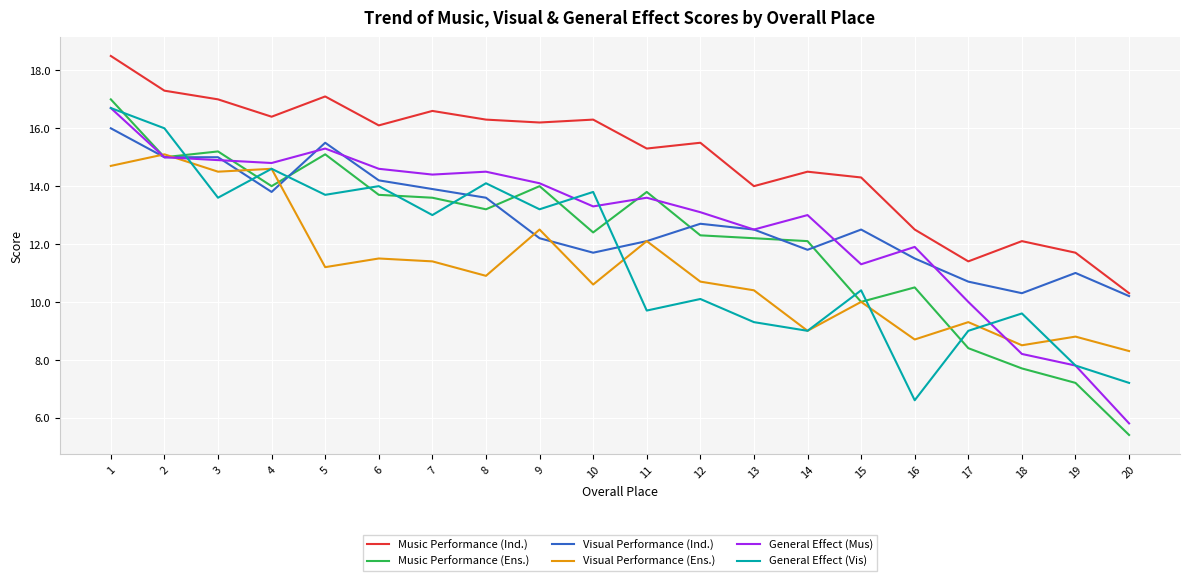

What is the maximum value shown in the chart?

18.5